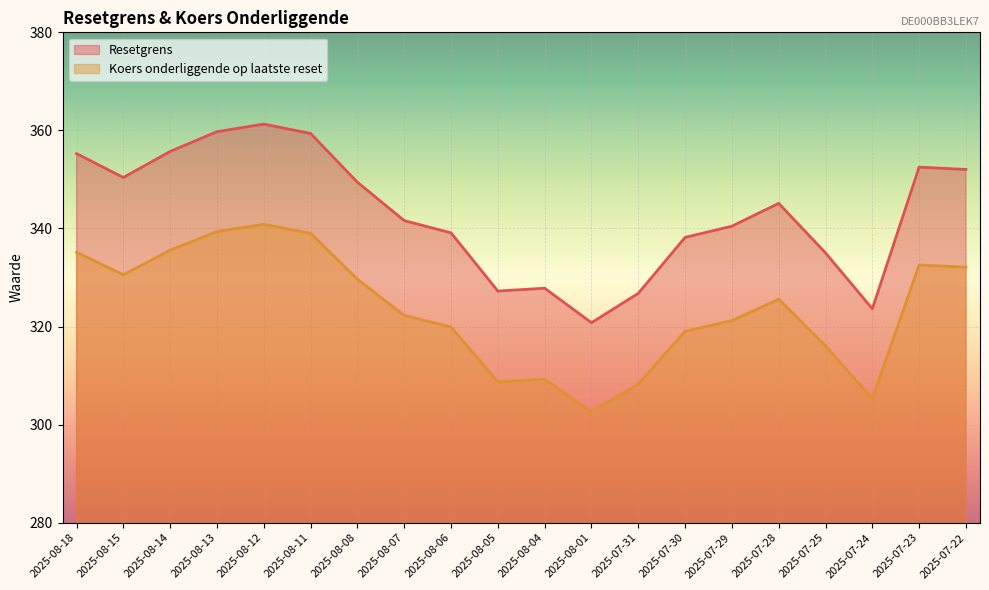

Does the chart display data point markers on the line(s)?

No